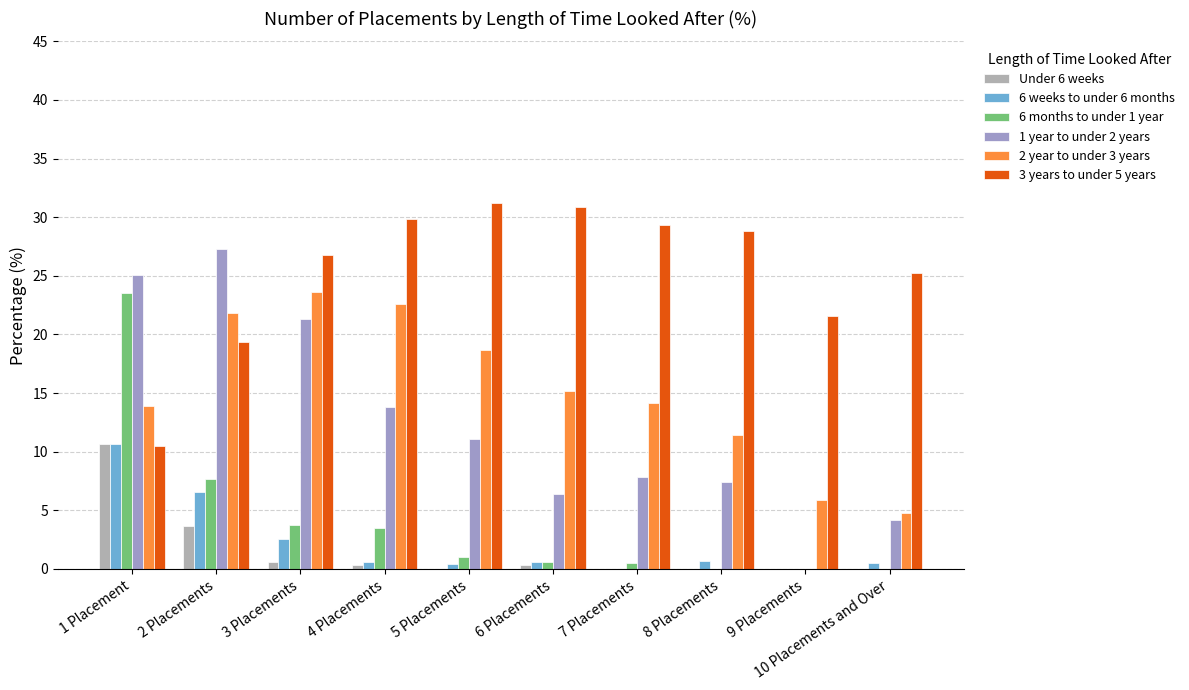

What is the difference between the maximum and minimum values in the 1 year to under 2 years series?

27.3